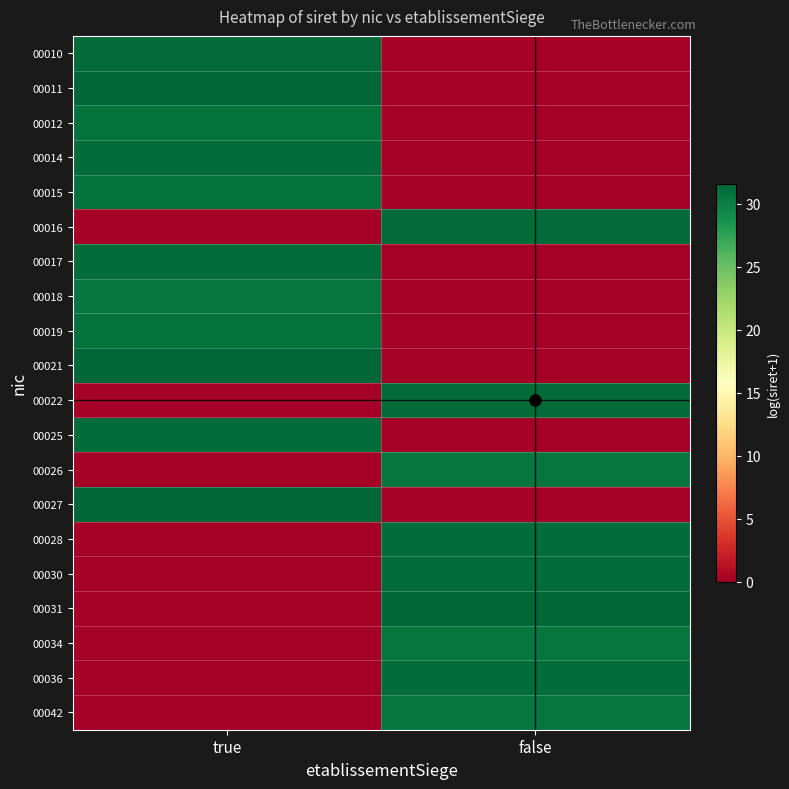

Reading left to right, transcribe all the data shown in this chart.

00010: true=31.3	false=0.0
00011: true=31.6	false=0.0
00012: true=30.9	false=0.0
00014: true=31.2	false=0.0
00015: true=30.9	false=0.0
00016: true=0.0	false=31.3
00017: true=31.2	false=0.0
00018: true=30.7	false=0.0
00019: true=30.9	false=0.0
00021: true=31.6	false=0.0
00022: true=0.0	false=31.3
00025: true=31.2	false=0.0
00026: true=0.0	false=30.7
00027: true=31.6	false=0.0
00028: true=0.0	false=31.2
00030: true=0.0	false=31.2
00031: true=0.0	false=31.5
00034: true=0.0	false=30.7
00036: true=0.0	false=31.2
00042: true=0.0	false=30.7